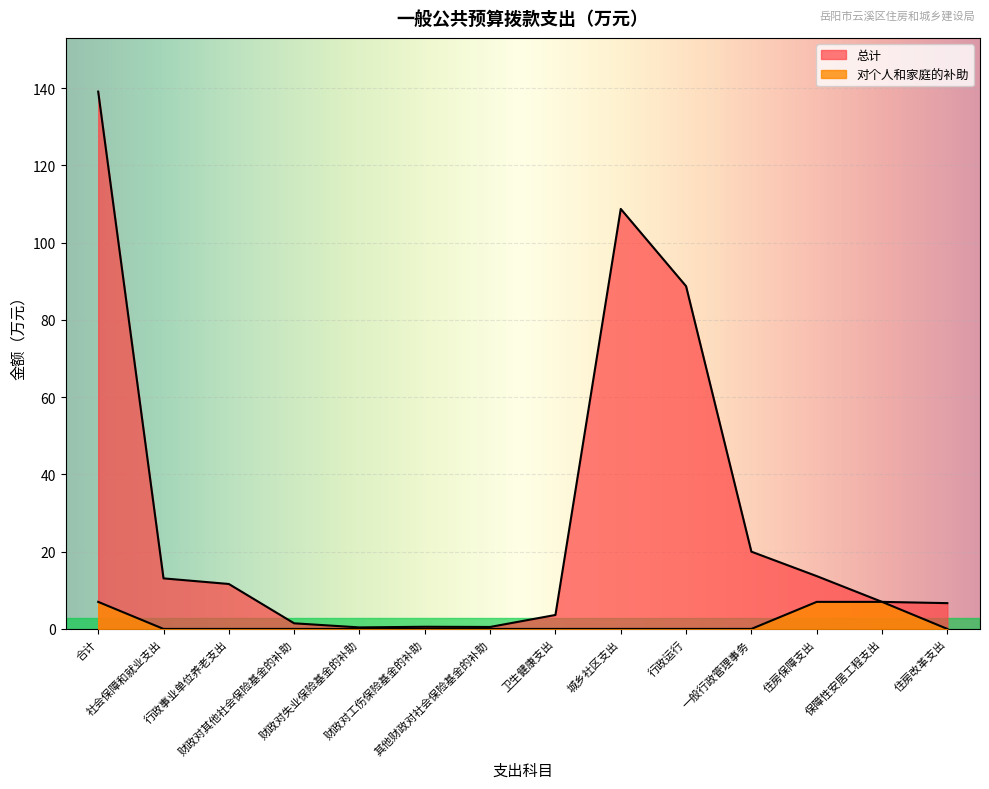

Which series has the largest total across all categories?

总计